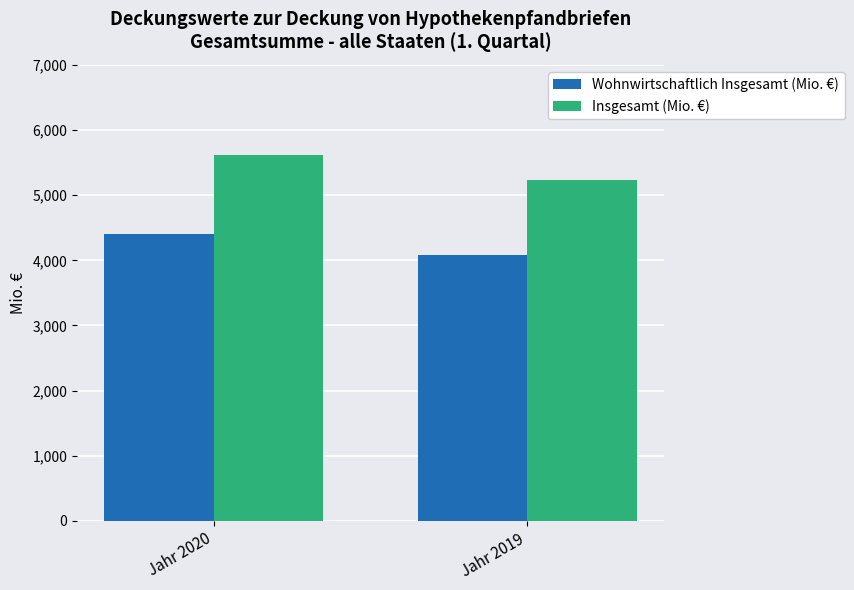

List the labels in order of Wohnwirtschaftlich Insgesamt (Mio. €) value, smallest first.

Jahr 2019, Jahr 2020